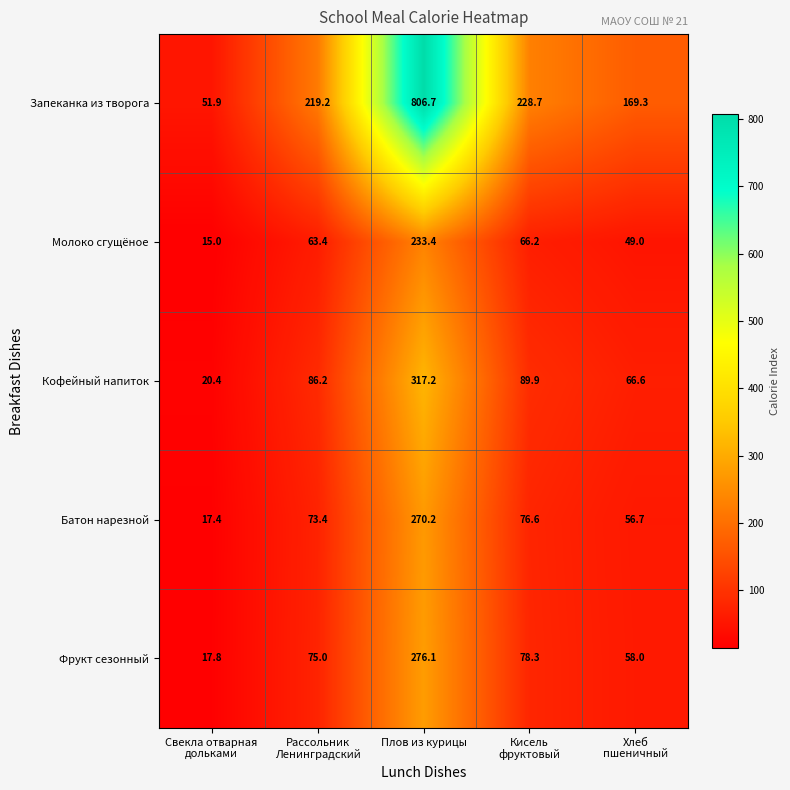

What is the lowest value of the Батон нарезной series?

17.4